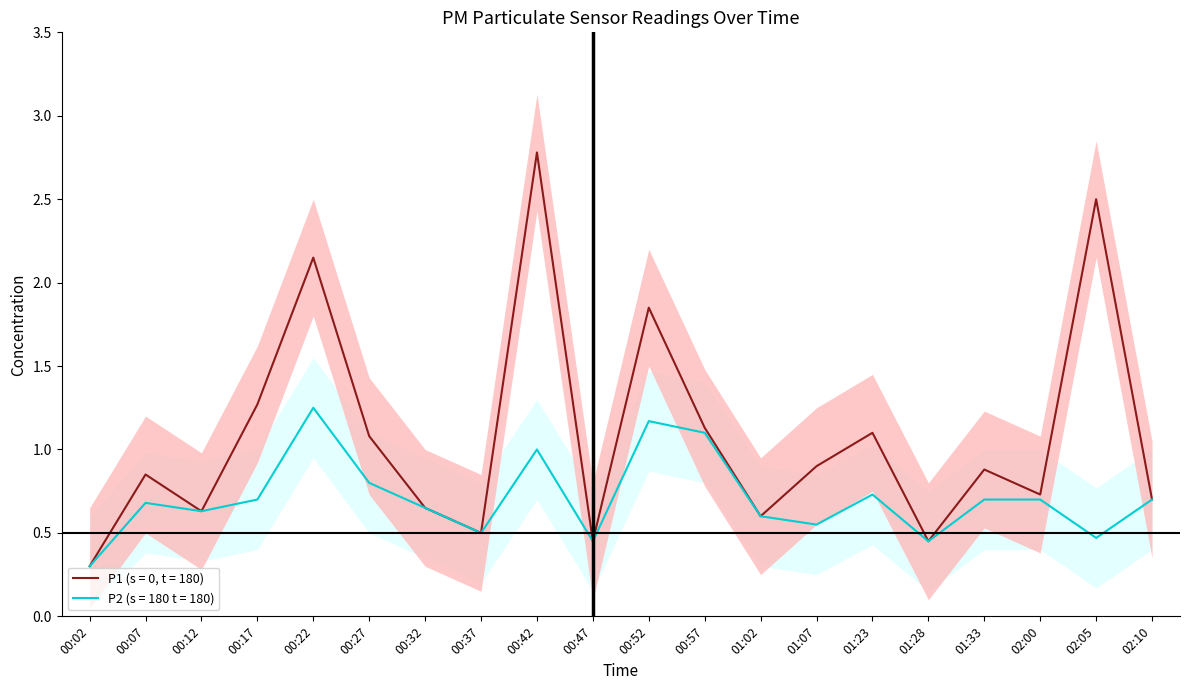

Is it true that P2 equals 0.8 at 01:28?

False